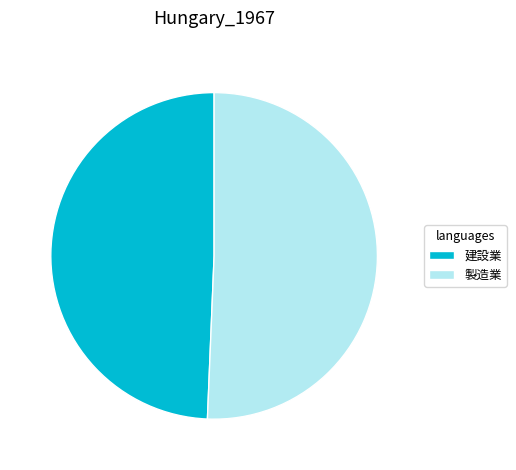

How many slices are in this pie chart?

2